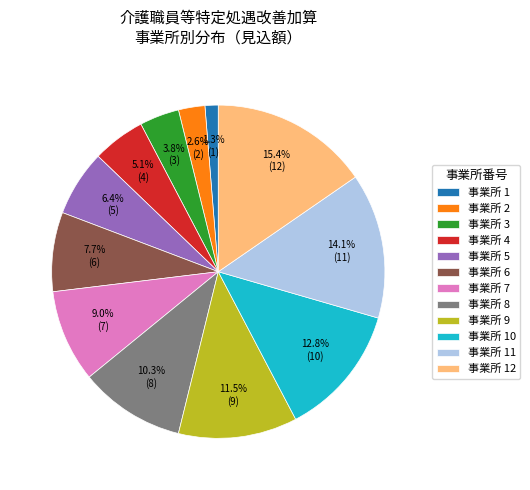

Is there any slice that represents more than half of the pie?

No